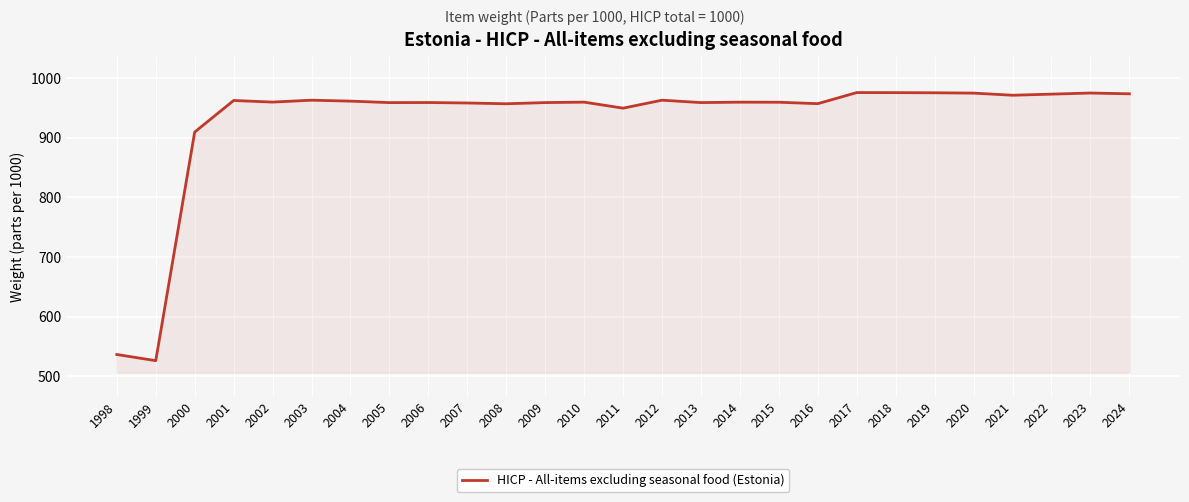

Count the number of categories in the chart.

27